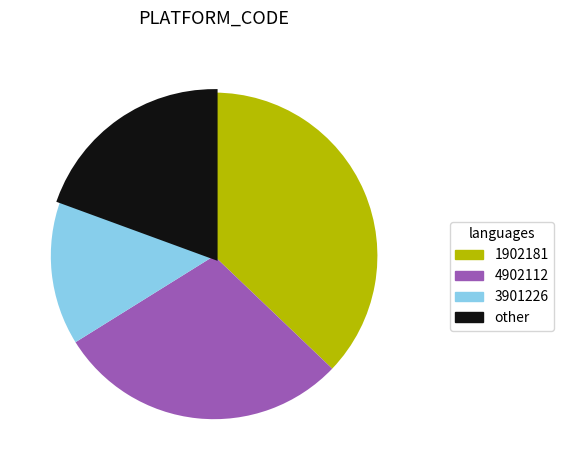

Rank the categories by value from highest to lowest.

1902181, 4902112, other, 3901226